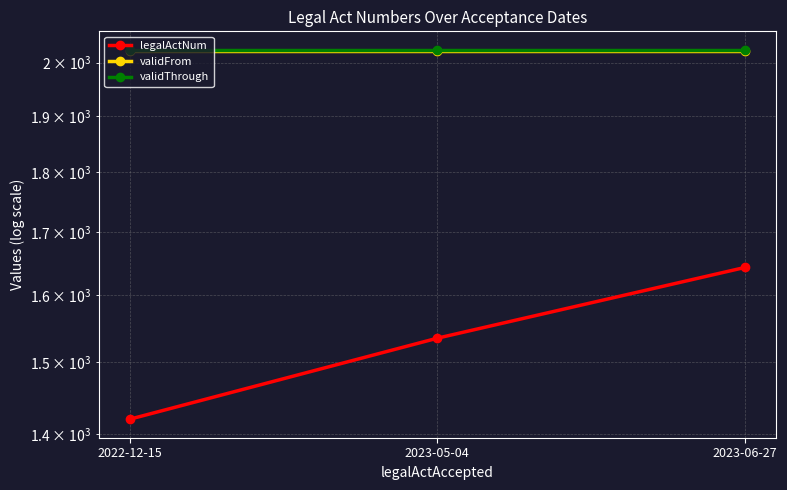

What is the spread (max minus min) of values at 2022-12-15?

605